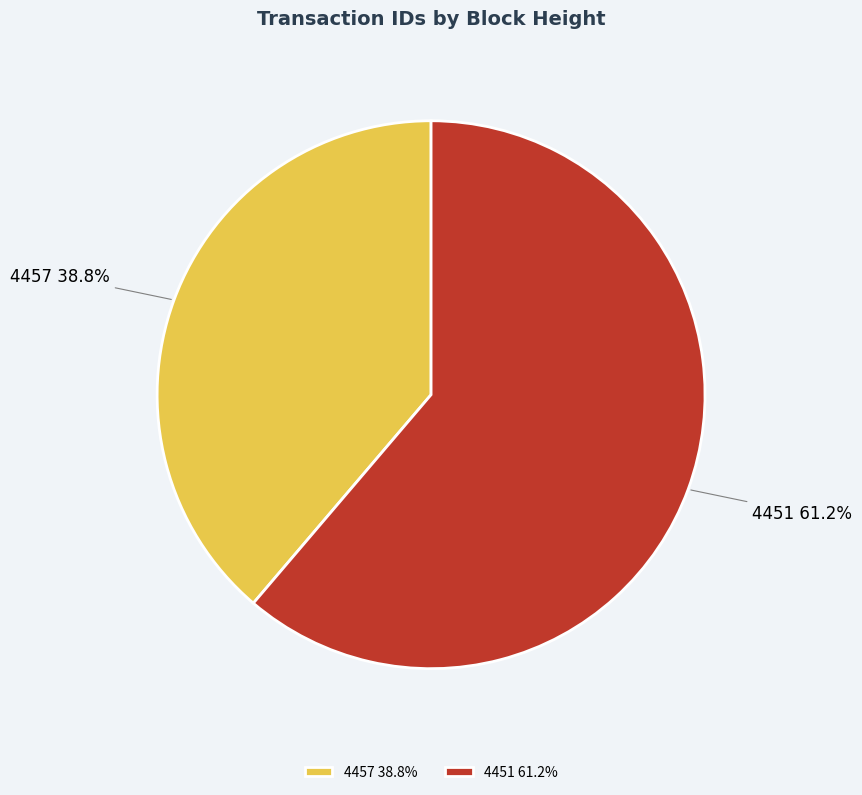

To the nearest percent, what percentage of the pie is 4457?

39%